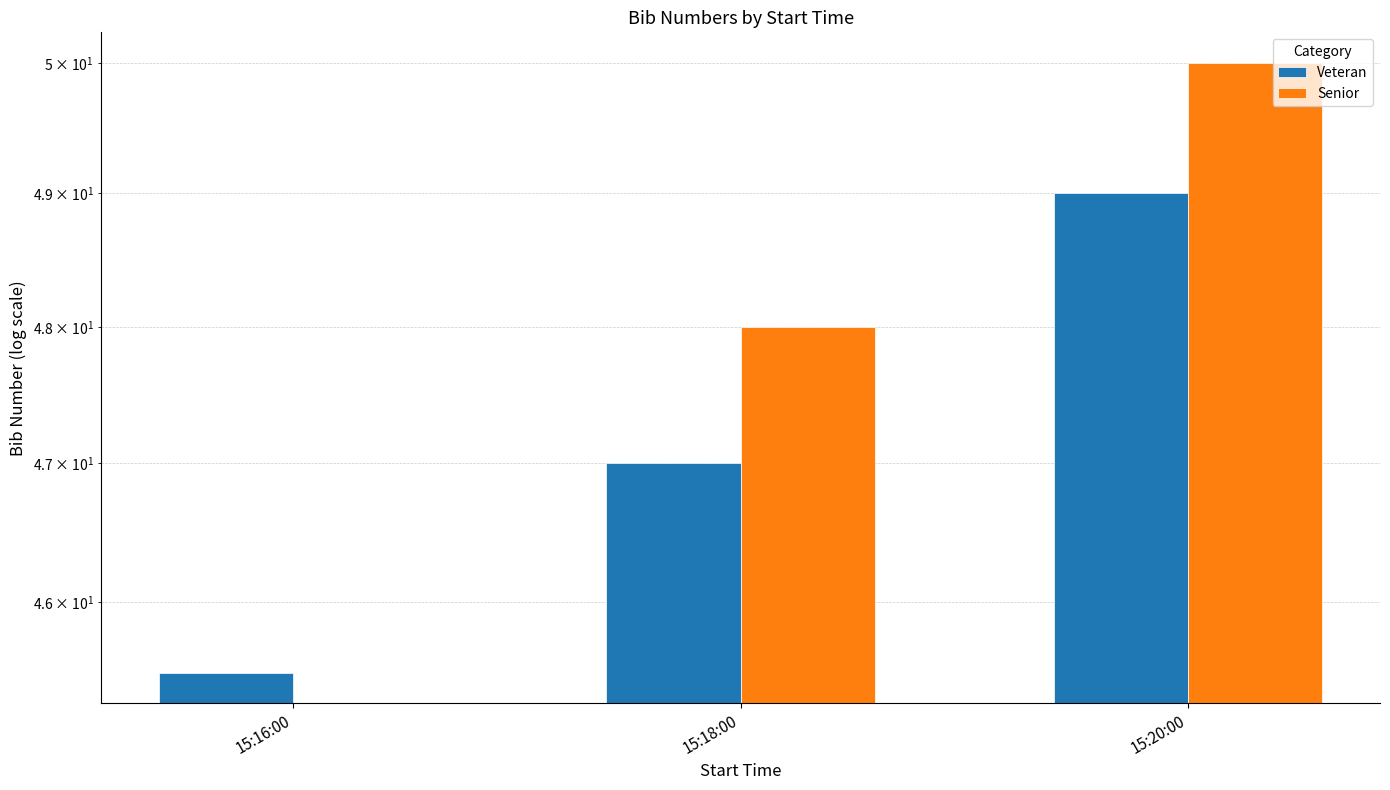

What is the value of the Veteran bar at the 2nd from the left?

47.0